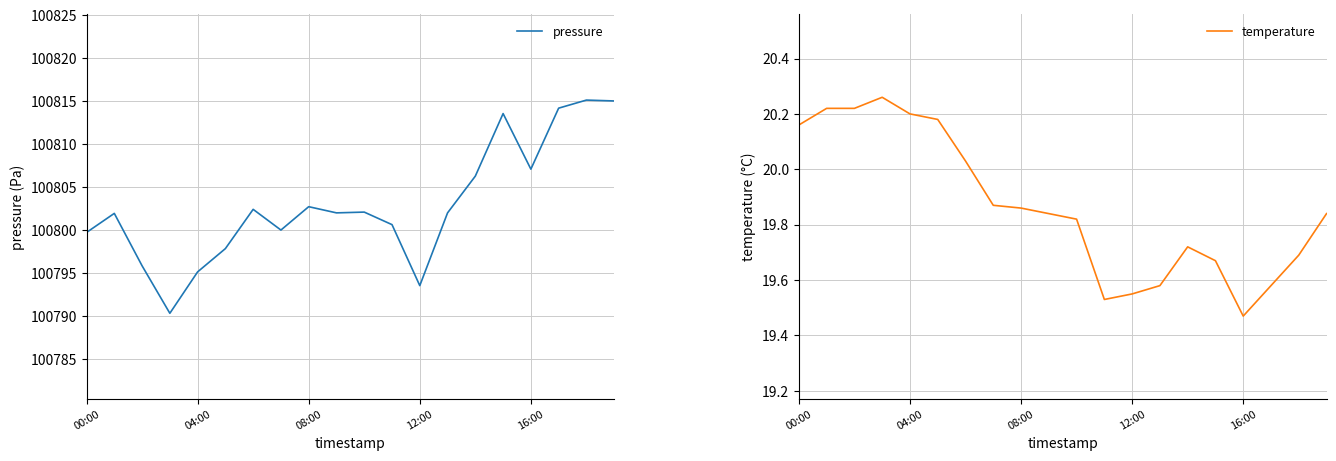

What is the minimum value for pressure?

100790.3